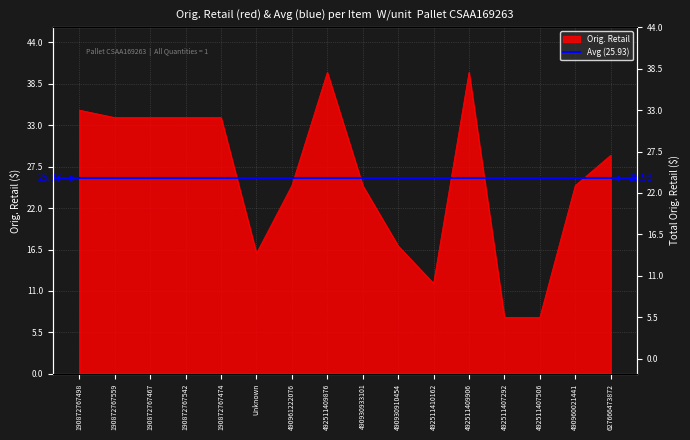

Which has a higher value, 190872767467 or Unknown?

190872767467